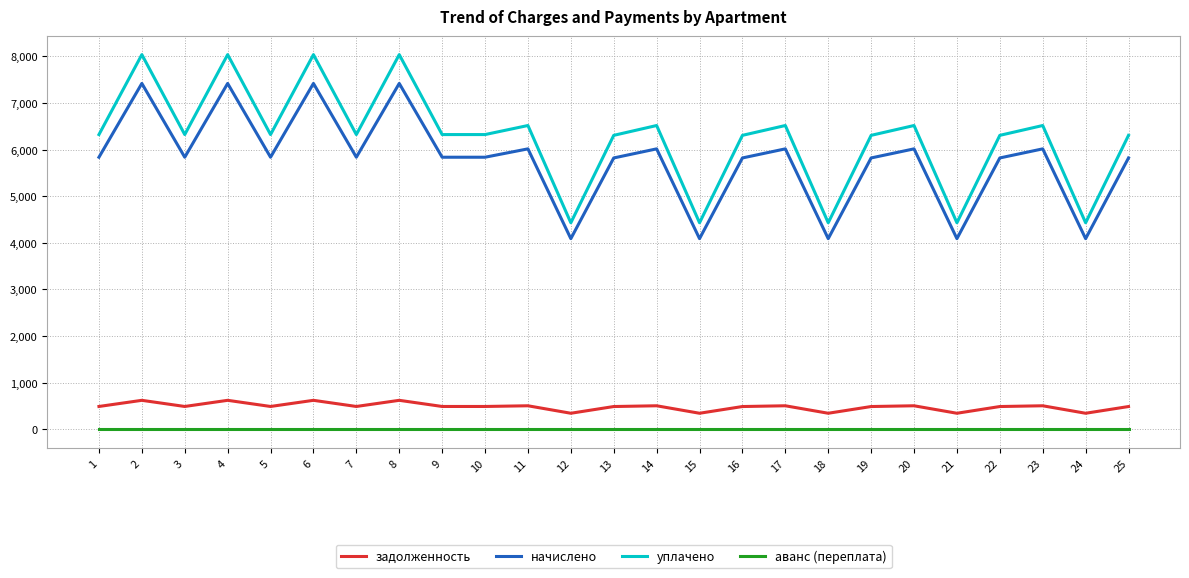

What is the total value across all series at 20?

13029.9